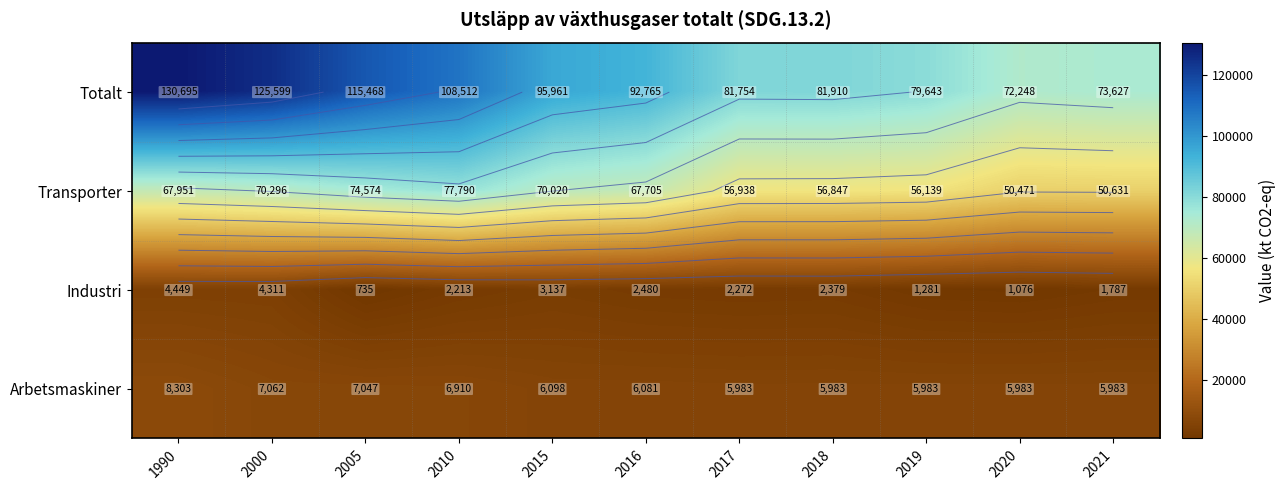

True or false: Transporter has a value of 77789.7 at 2010.

True